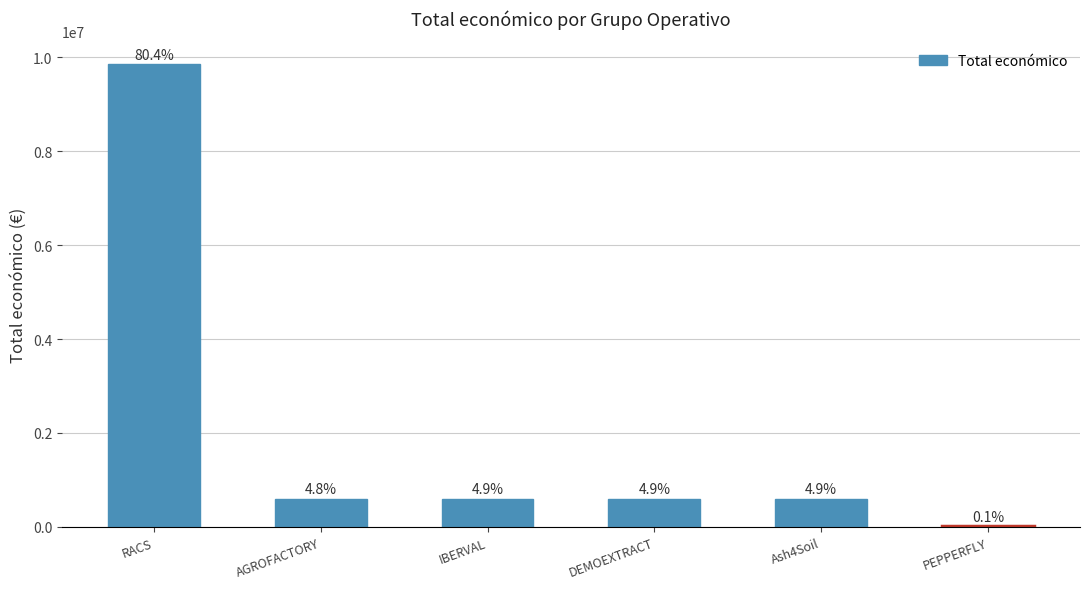

What is the label of the 3rd bar from the right?

DEMOEXTRACT